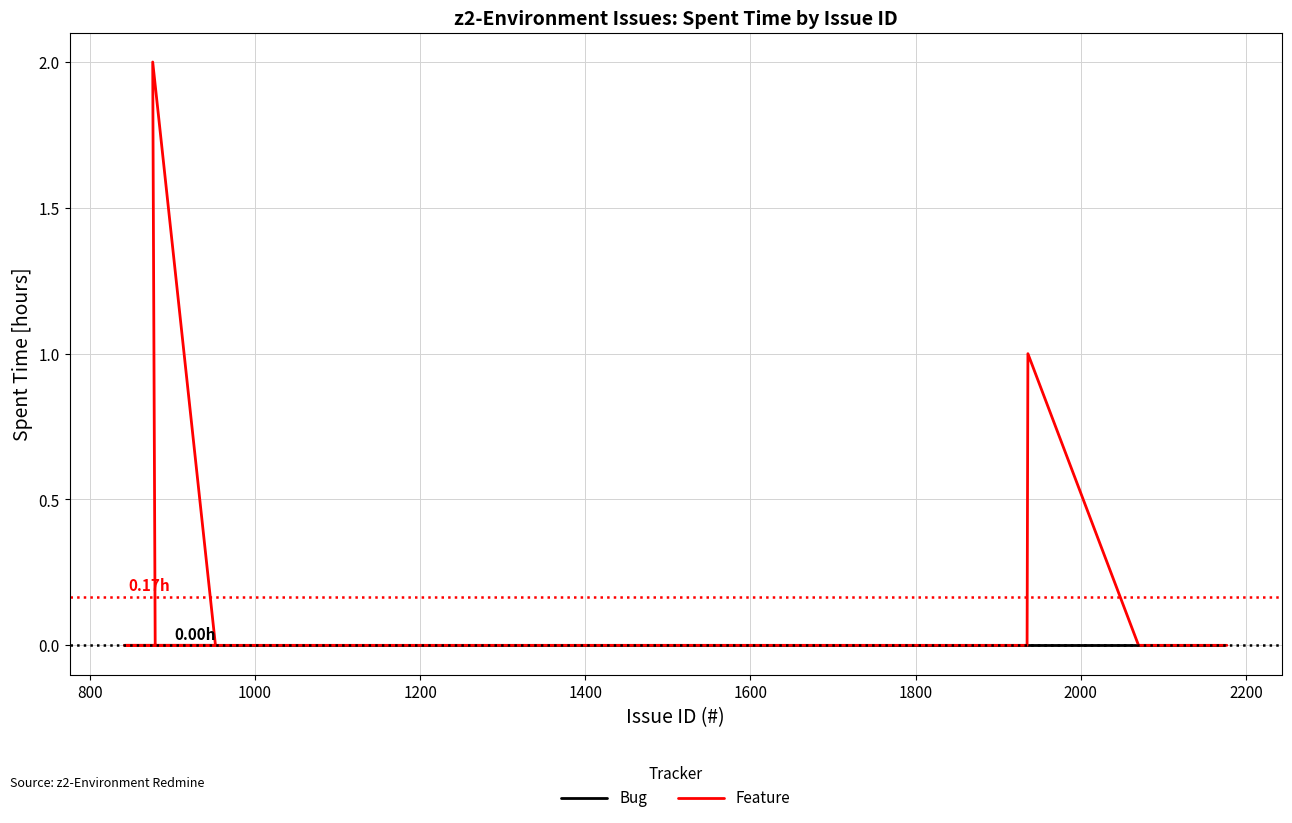

How many categories are shown in the chart?

20